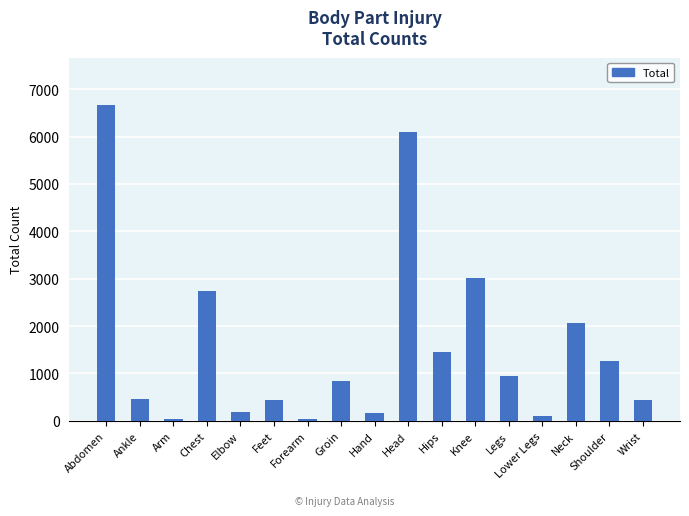

Which has a higher value, Wrist or Elbow?

Wrist